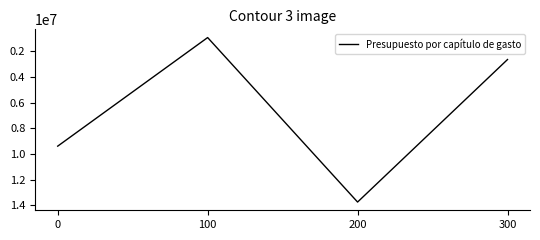

List the labels in order of value, smallest first.

100, 300, 0, 200